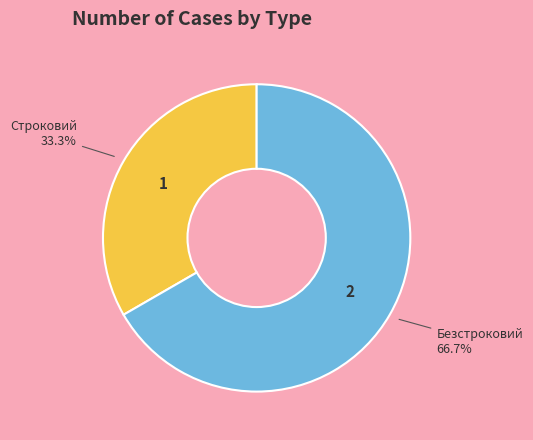

How many slices are in this pie chart?

2